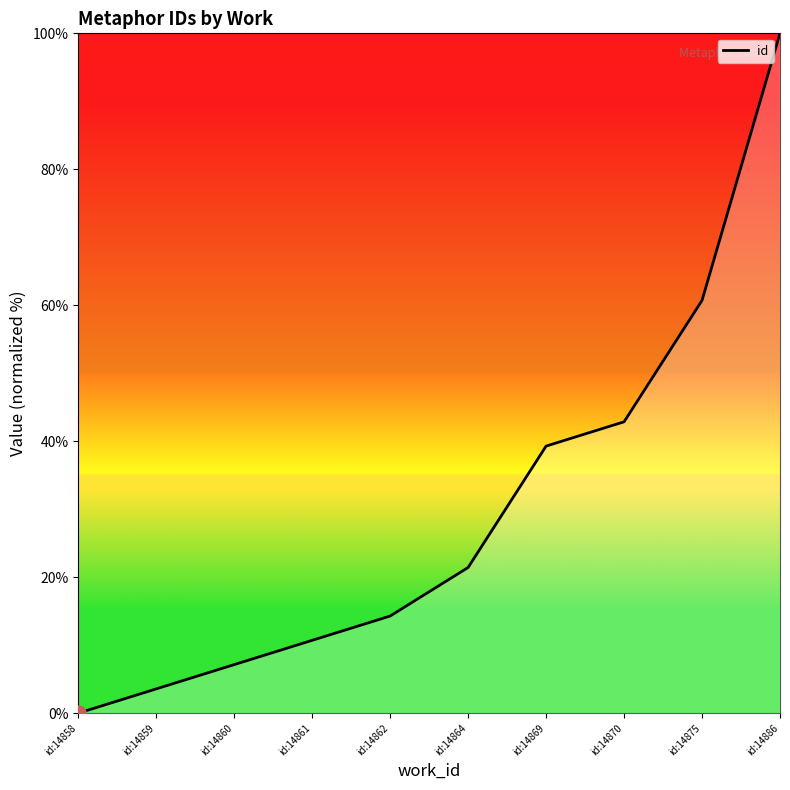

What is the ratio of the value at id:14861 to the value at id:14869?

0.3